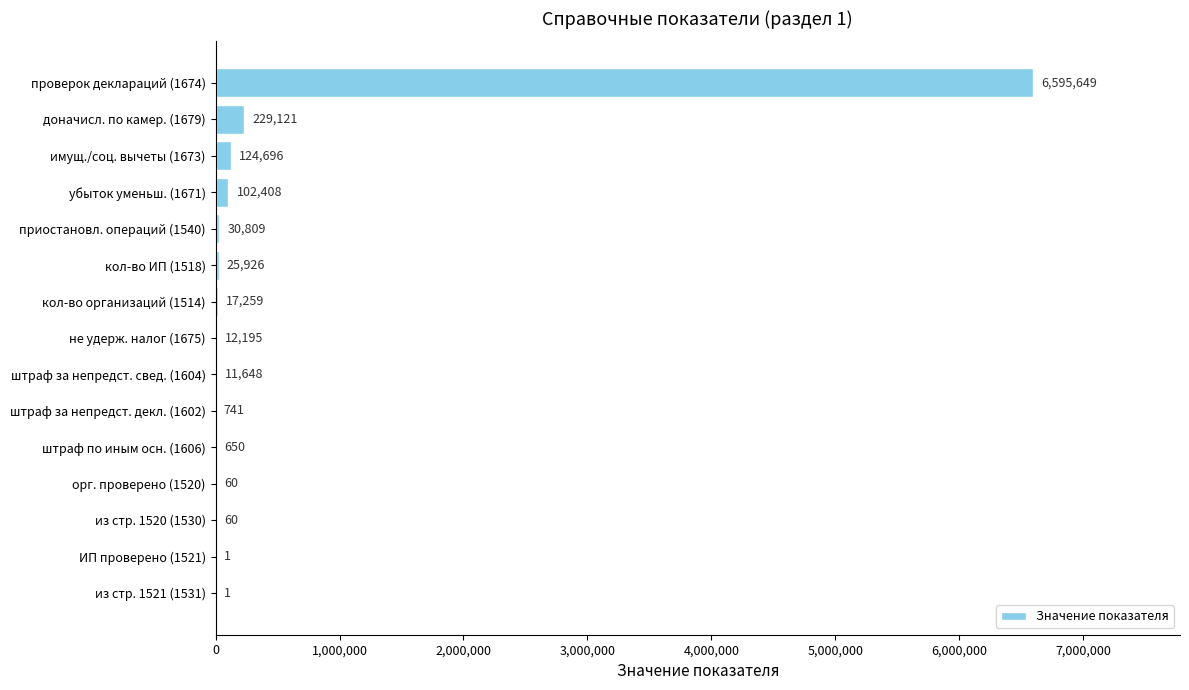

What is the sum of the values at из стр. 1521 (1531) and штраф за непредст. свед. (1604)?

11649